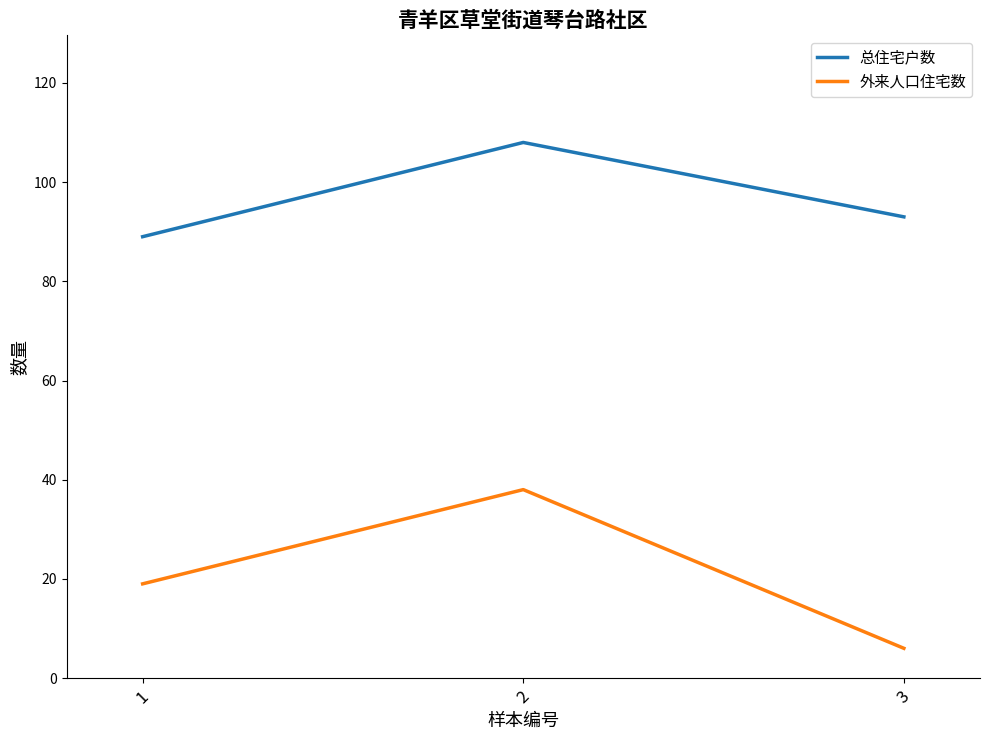

Is the value of 总住宅户数 at 3 greater than the value of 外来人口住宅数 at 3?

Yes